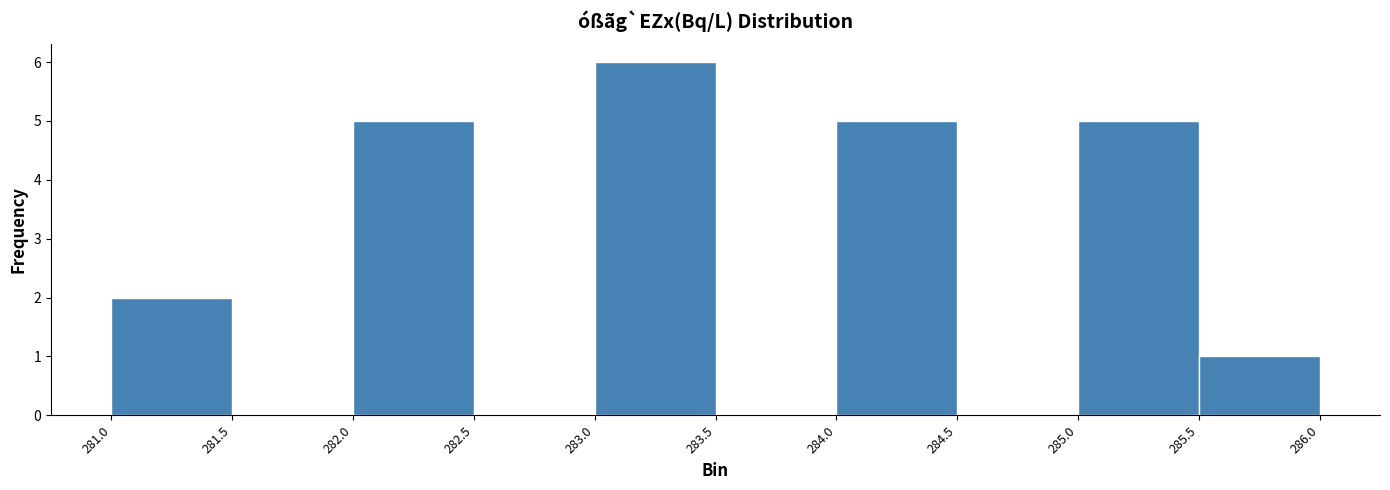

Which range on the x-axis has the tallest bar?

283.0 to 283.5